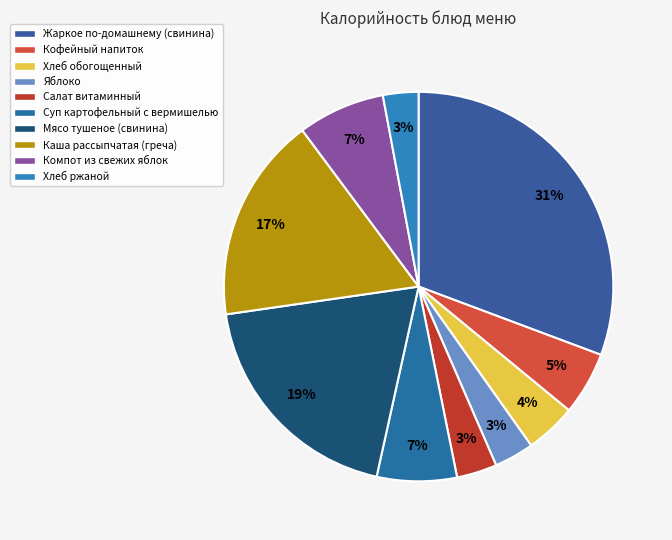

Which category has the smallest portion of the pie?

Хлеб ржаной